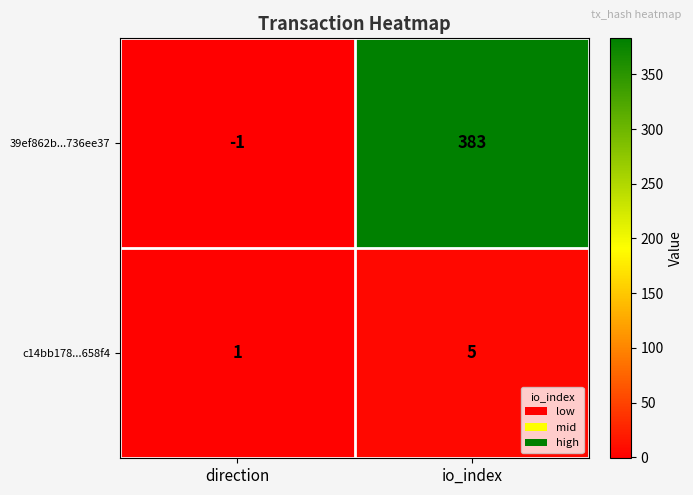

How many values in 39ef862b...736ee37 are below zero?

1